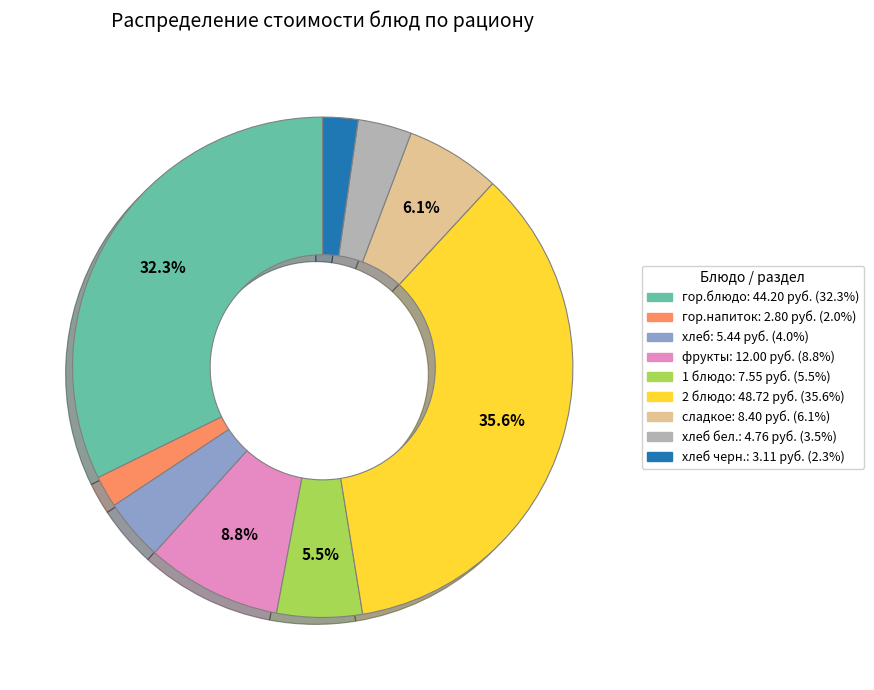

Is there any slice that represents more than half of the pie?

No